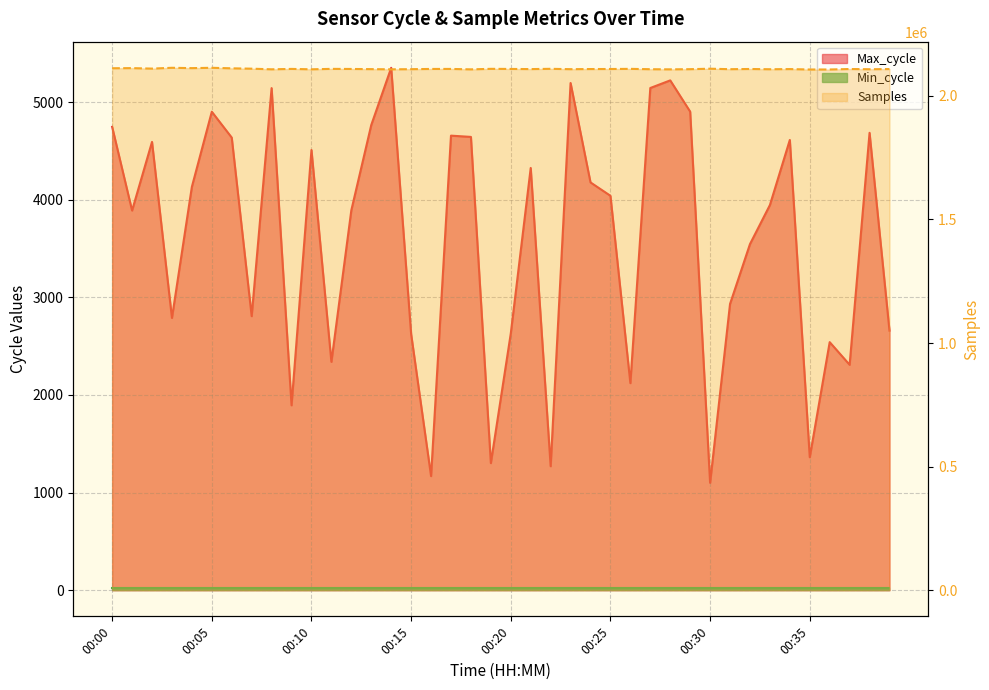

The Samples series shows 2113529 at 00:03. True or false?

True